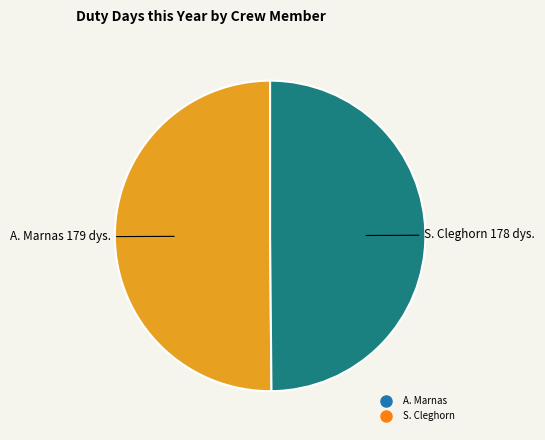

Is the sum of S. Cleghorn and A. Marnas greater than half?

Yes